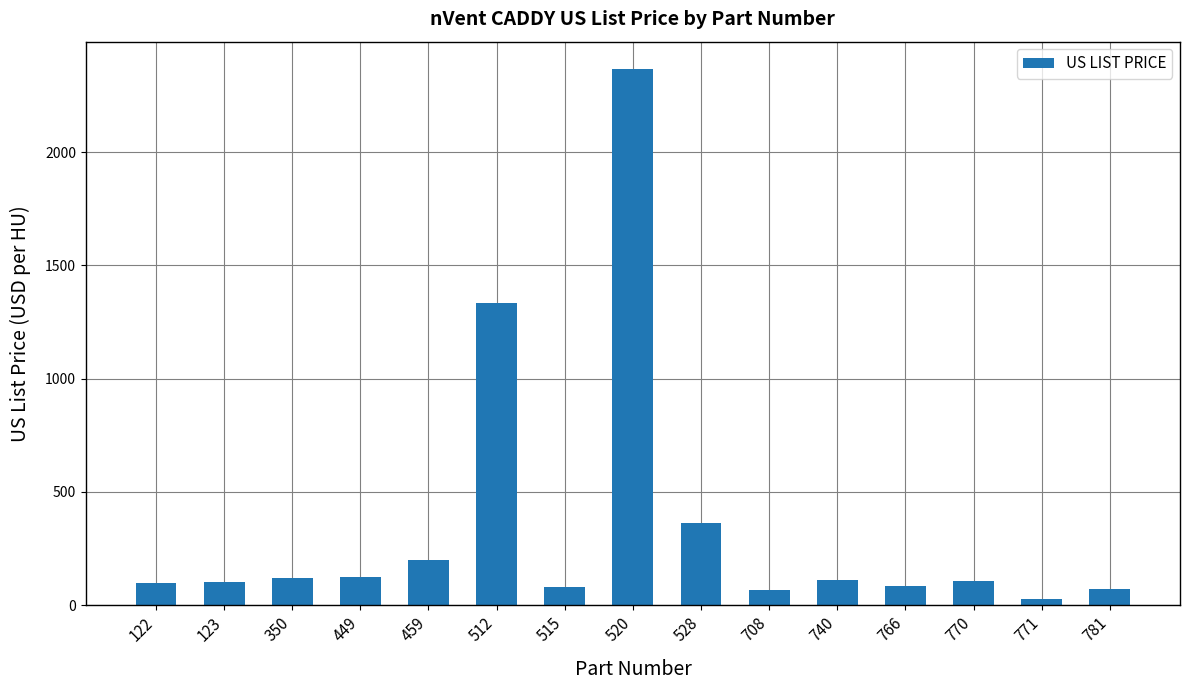

At which label is the value closest to 1199?

512